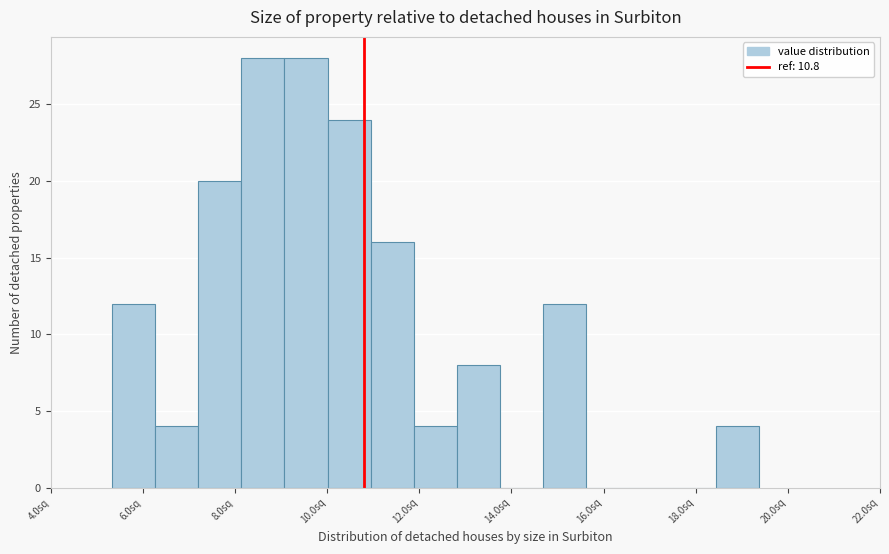

Reading left to right, list every bar in this chart as the range it spans on the x-axis followed by its height. Neither the bar edges nor the heights are printed on the chart, so give them approximately, as read against the axes.

5.4 to 6.2: 12
6.2 to 7.2: 4
7.2 to 8.2: 20
8.2 to 9.0: 28
9.0 to 10.0: 28
10.0 to 11.0: 24
11.0 to 11.8: 16
11.8 to 12.8: 4
12.8 to 13.8: 8
13.8 to 14.6: 0
14.6 to 15.6: 12
15.6 to 16.6: 0
16.6 to 17.4: 0
17.4 to 18.4: 0
18.4 to 19.4: 4